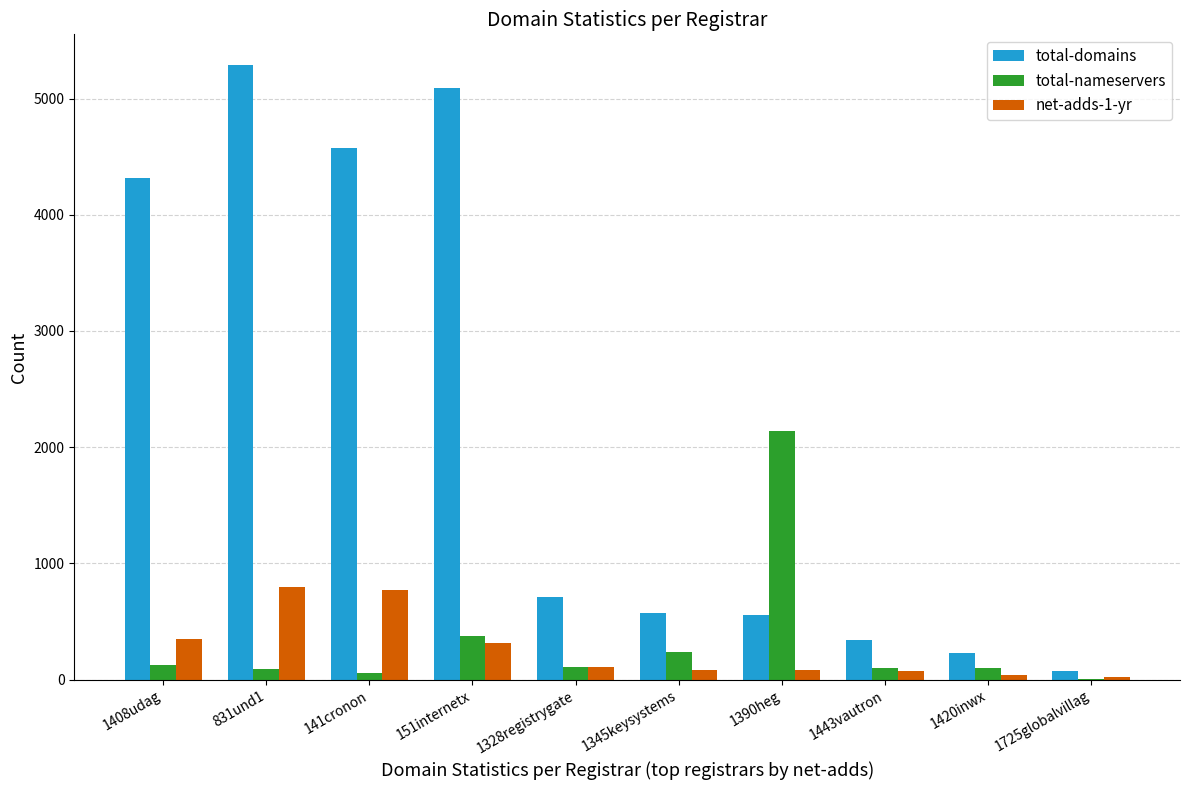

The value of net-adds-1-yr at 1328registrygate is 105. True or false?

True